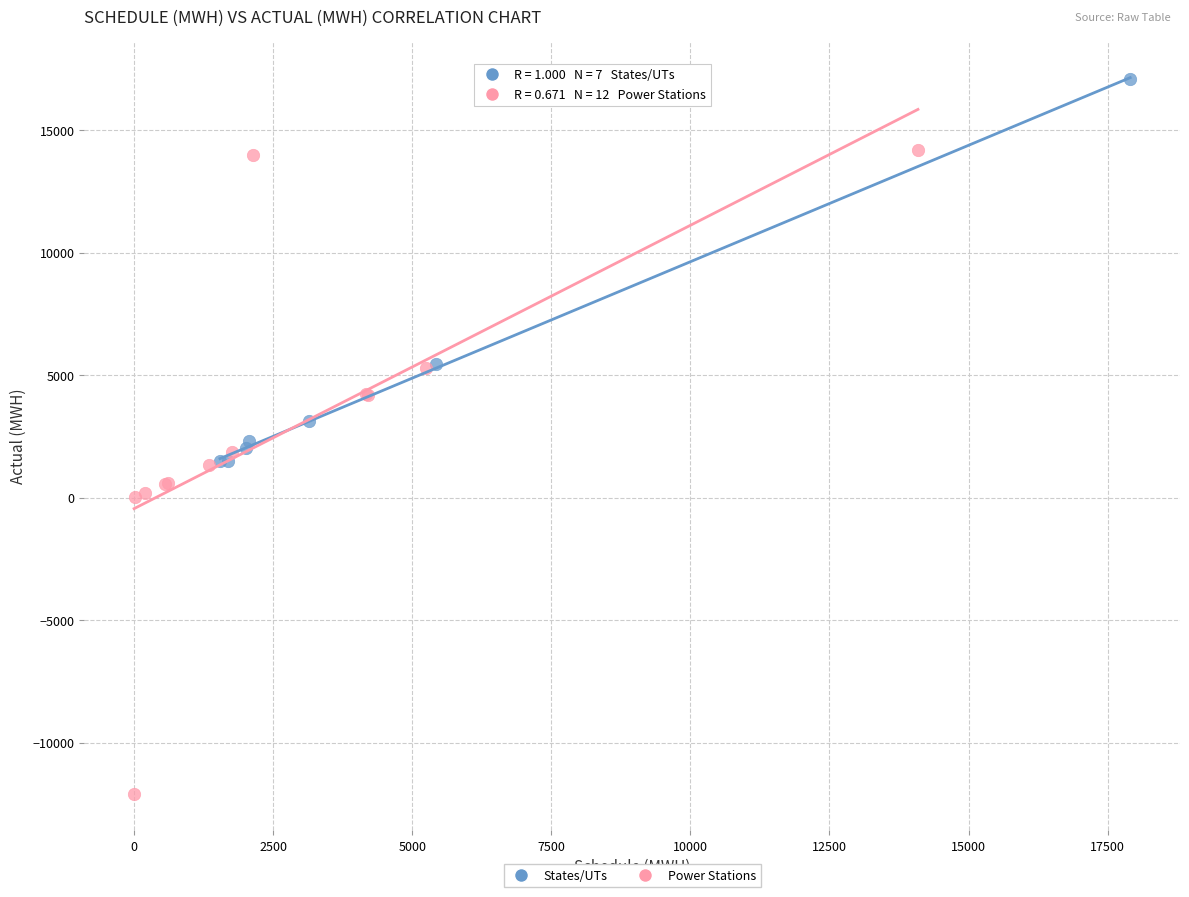

What are all the series names shown in the legend?

States/UTs, Power Stations